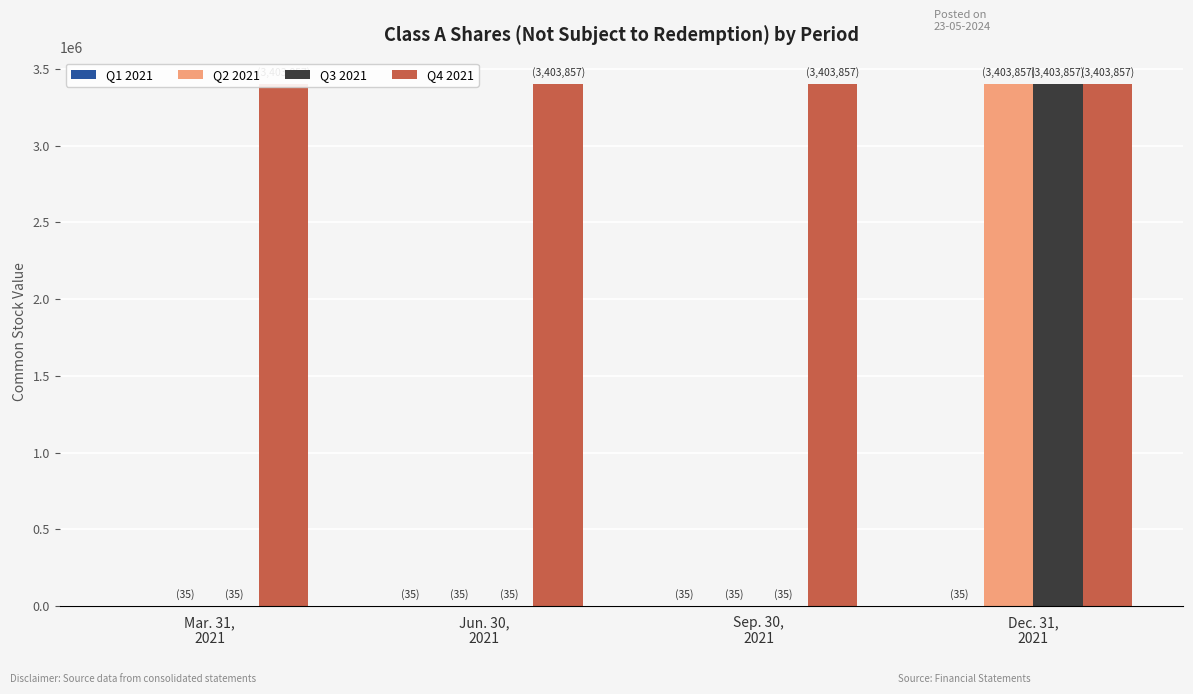

Which series has the largest range (max minus min)?

Q2 2021